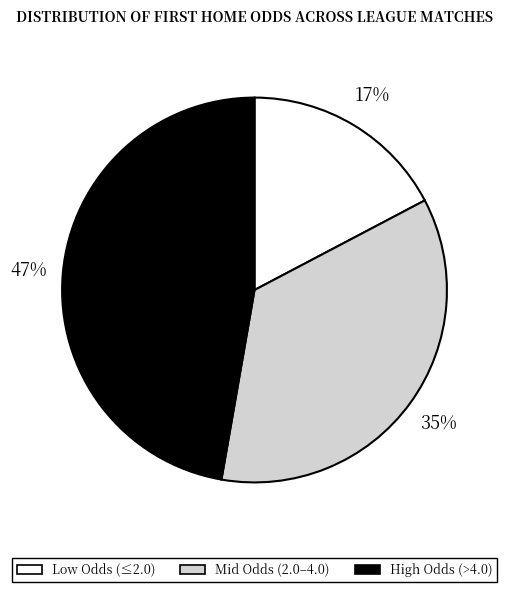

What percentage is the High Odds (>4.0) slice, to the nearest percent?

47%